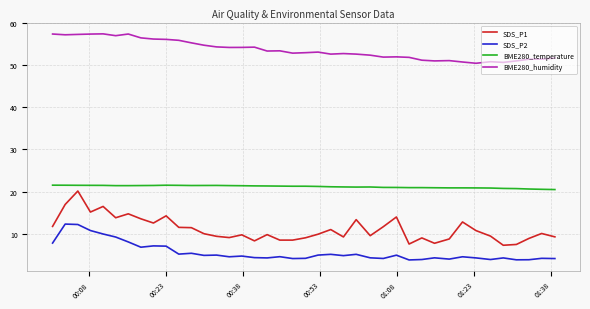

True or false: SDS_P2 and BME280_temperature intersect in this chart.

False